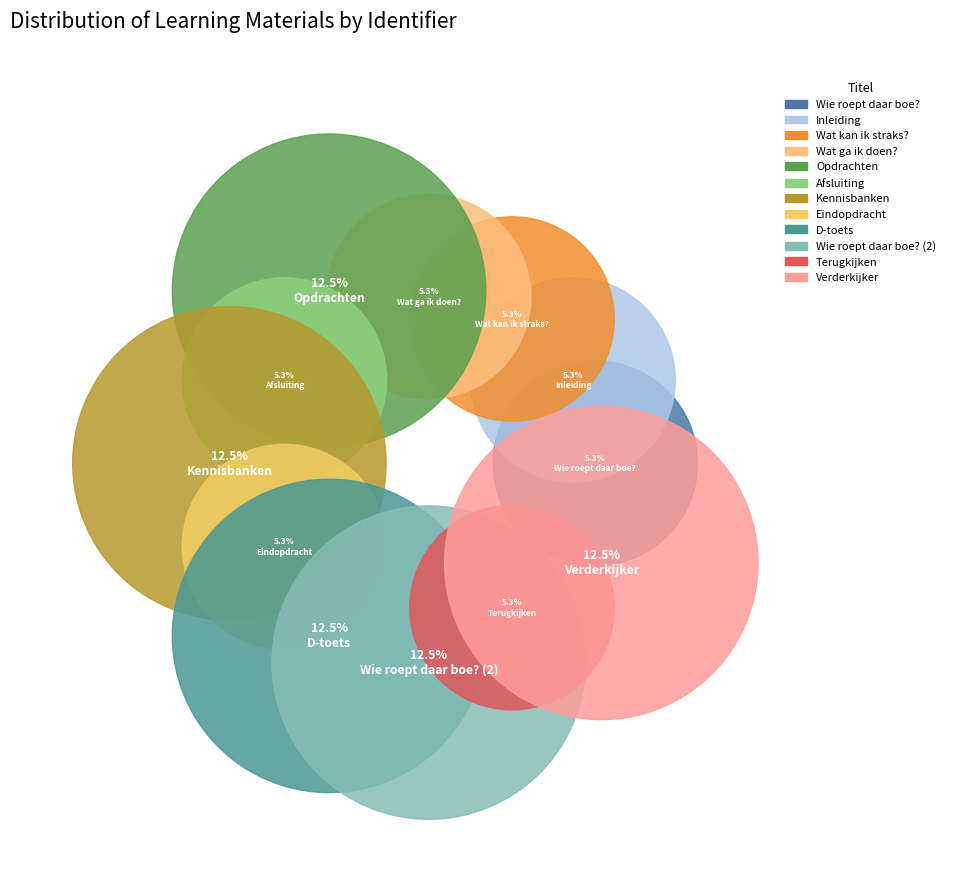

To the nearest percent, what is the average slice percentage?

8%